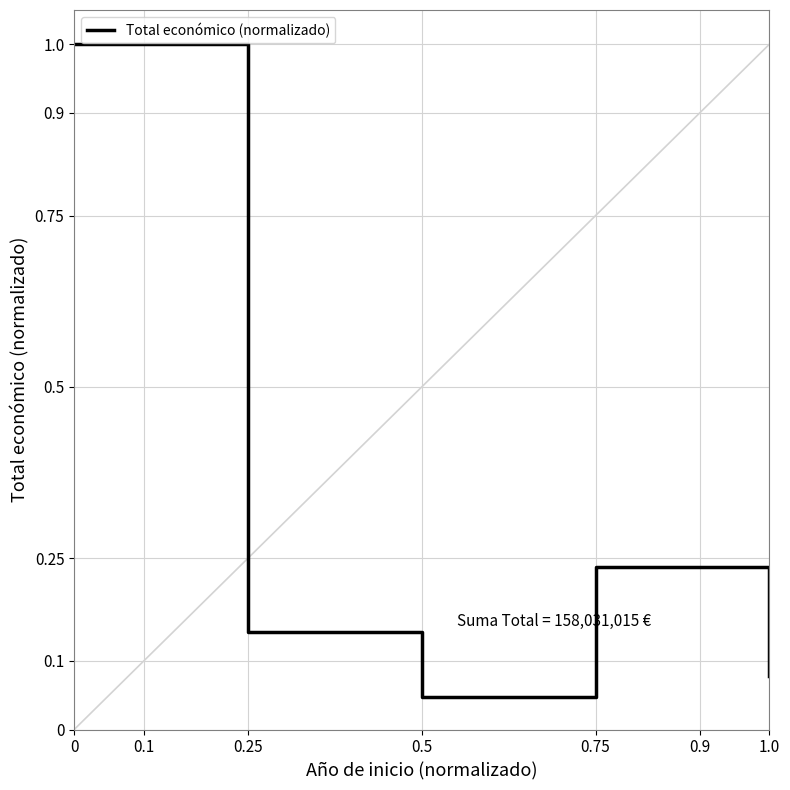

What is the change in value from 0.5 to 0.75?

+0.2